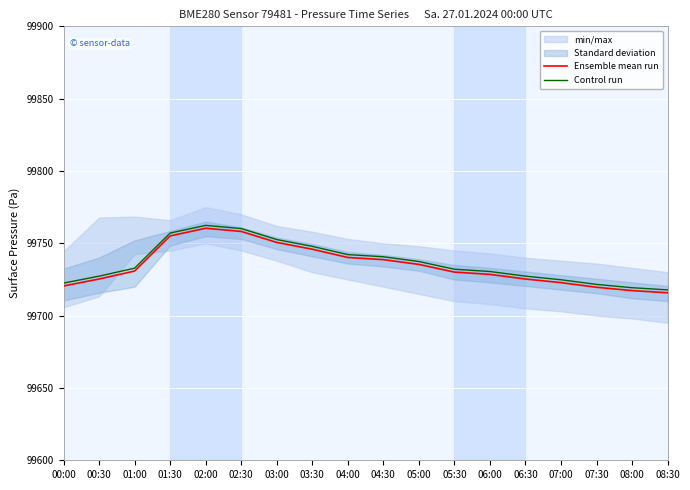

Reading left to right, what are all the values shown in this chart?

Ensemble mean run: 00:00=99720.5	00:30=99725.3	01:00=99730.8	01:30=99755.1	02:00=99760.4	02:30=99758.2	03:00=99750.6	03:30=99745.9	04:00=99740.2	04:30=99738.7	05:00=99735.4	05:30=99730.1	06:00=99728.5	06:30=99725.3	07:00=99722.8	07:30=99719.6	08:00=99717.3	08:30=99715.8
Control run: 00:00=99722.5	00:30=99727.3	01:00=99732.8	01:30=99757.1	02:00=99762.4	02:30=99760.2	03:00=99752.6	03:30=99747.9	04:00=99742.2	04:30=99740.7	05:00=99737.4	05:30=99732.1	06:00=99730.5	06:30=99727.3	07:00=99724.8	07:30=99721.6	08:00=99719.3	08:30=99717.8